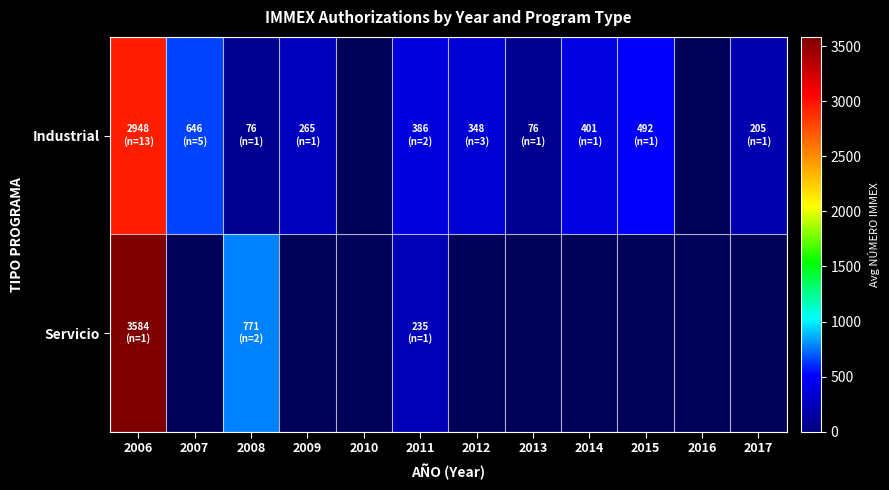

Count the number of categories in the chart.

12